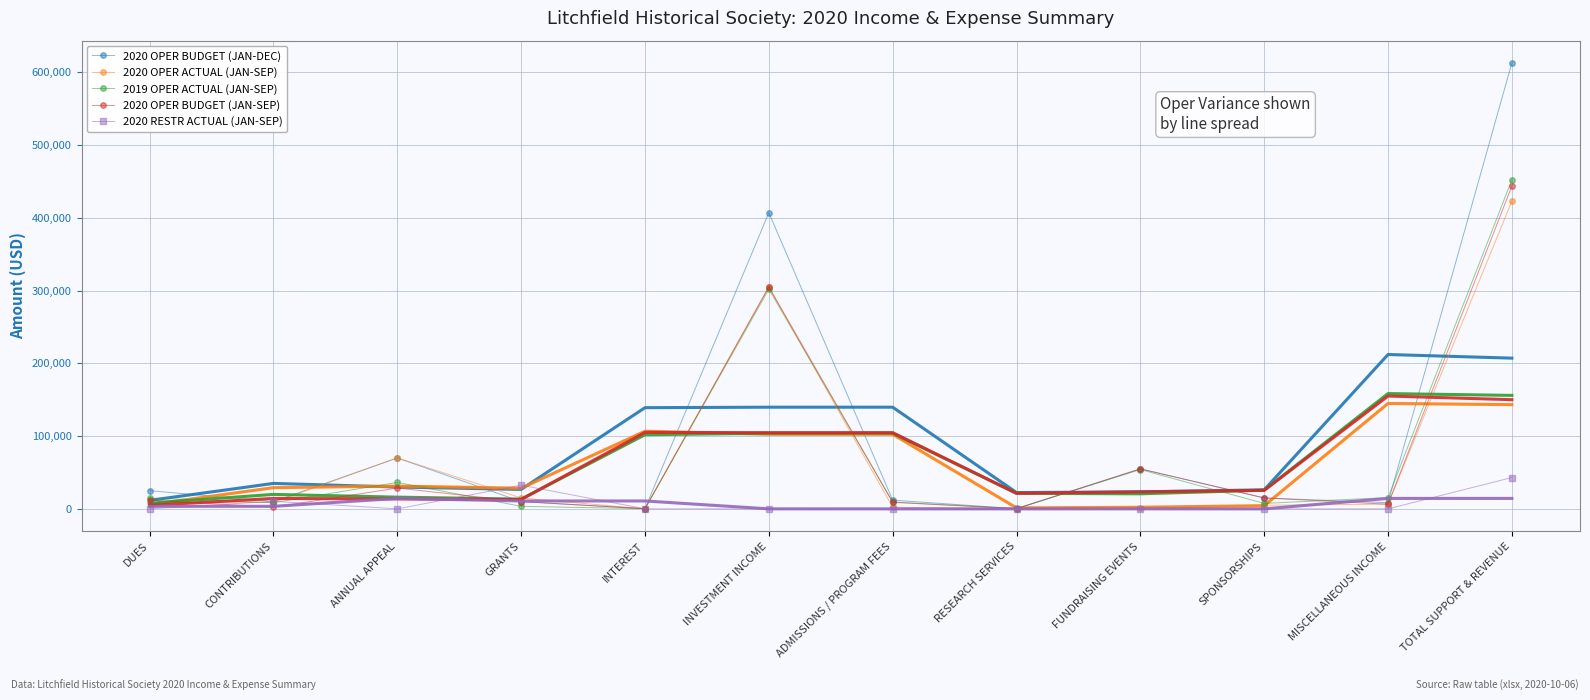

True or false: 2020 OPER BUDGET (JAN-SEP) has more than 2 points higher than both neighbors.

True